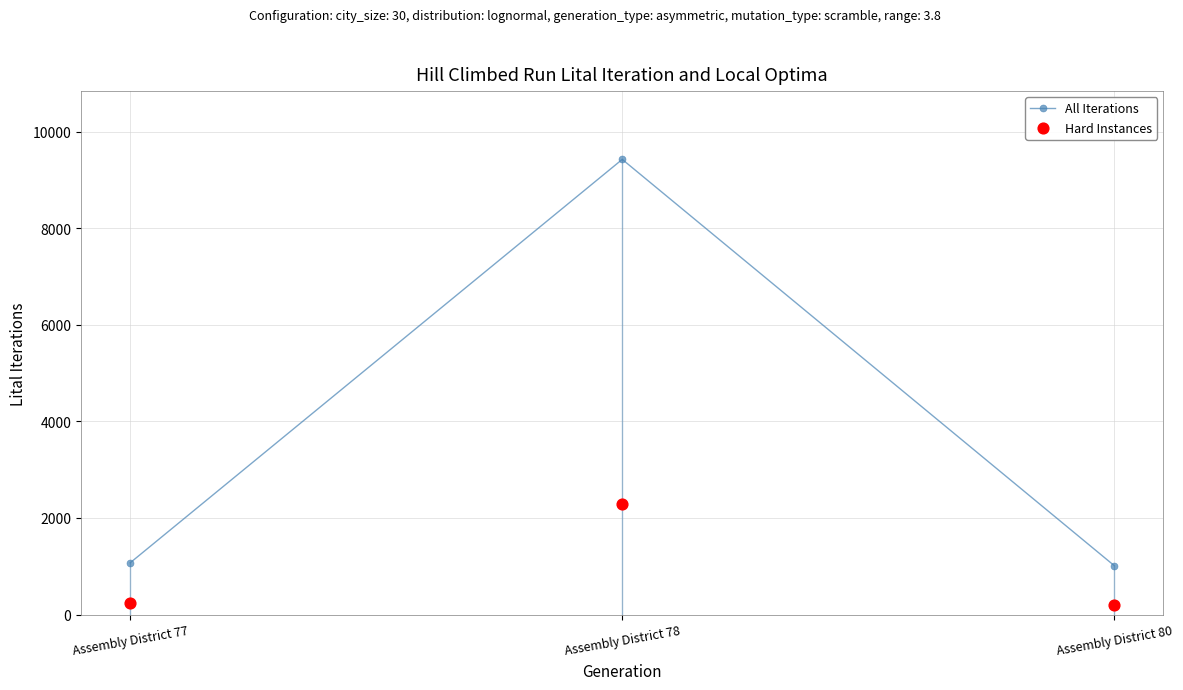

At which category is the sum across all series the highest?

Assembly District 78